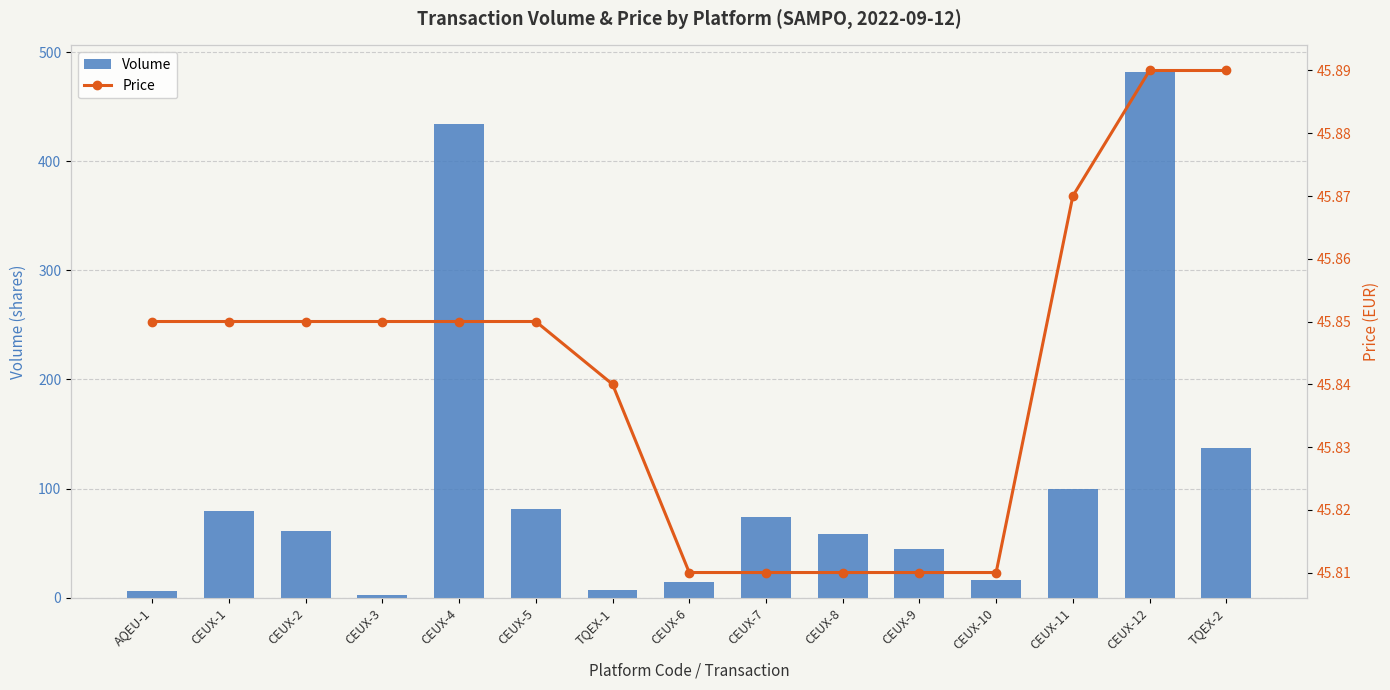

What is the label of the 4th bar from the right?

CEUX-10